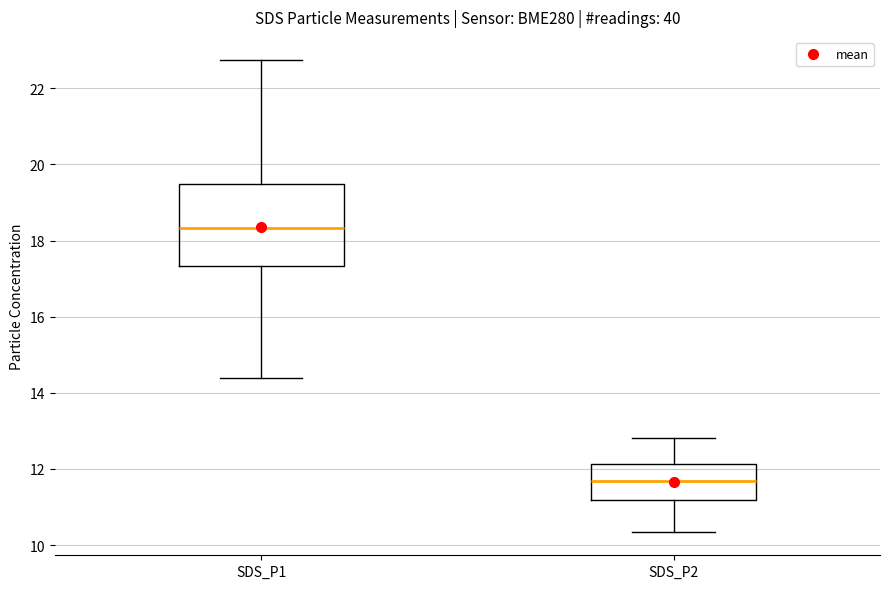

Reading left to right, read every box against the y-axis: the position of its median line, the range the box covers, and the ends of its whiskers. The values are not printed on the chart, so give them approximately, as read against the axis.

SDS_P1: median 18.4, box 17.4 to 19.4, whiskers 14.4 to 22.8
SDS_P2: median 11.6, box 11.2 to 12.2, whiskers 10.4 to 12.8